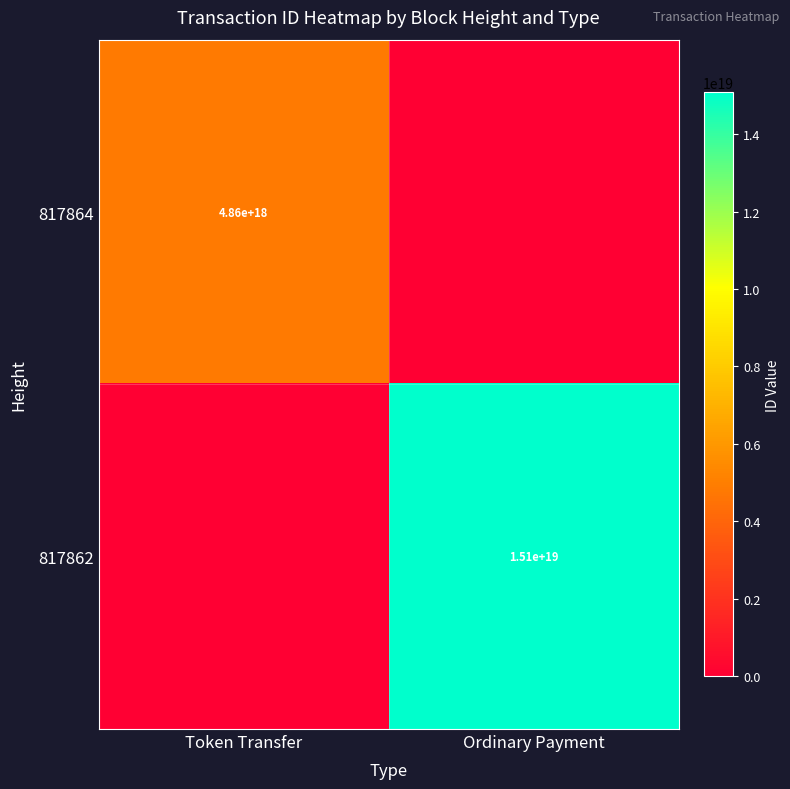

How many distinct data groups are displayed?

2